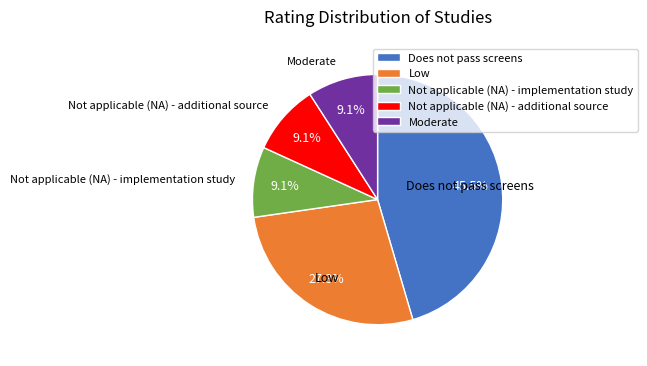

Does Not applicable (NA) - additional source represent more than half of the total?

No